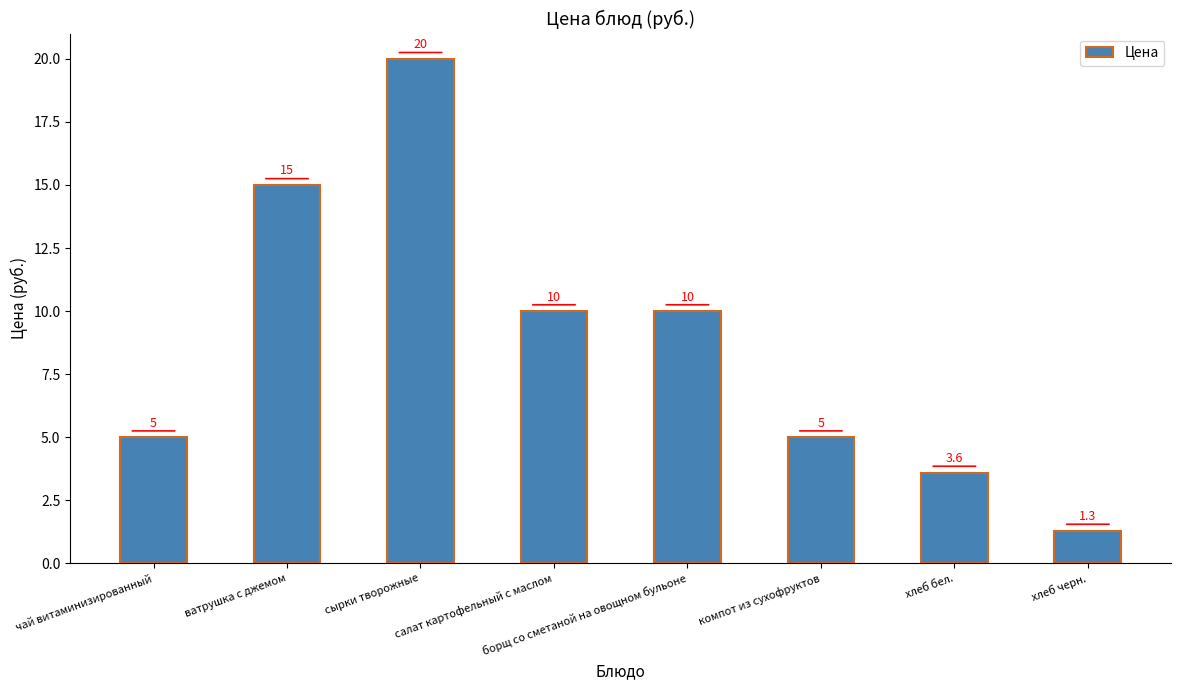

What is the label of the 8th bar from the left?

хлеб черн.